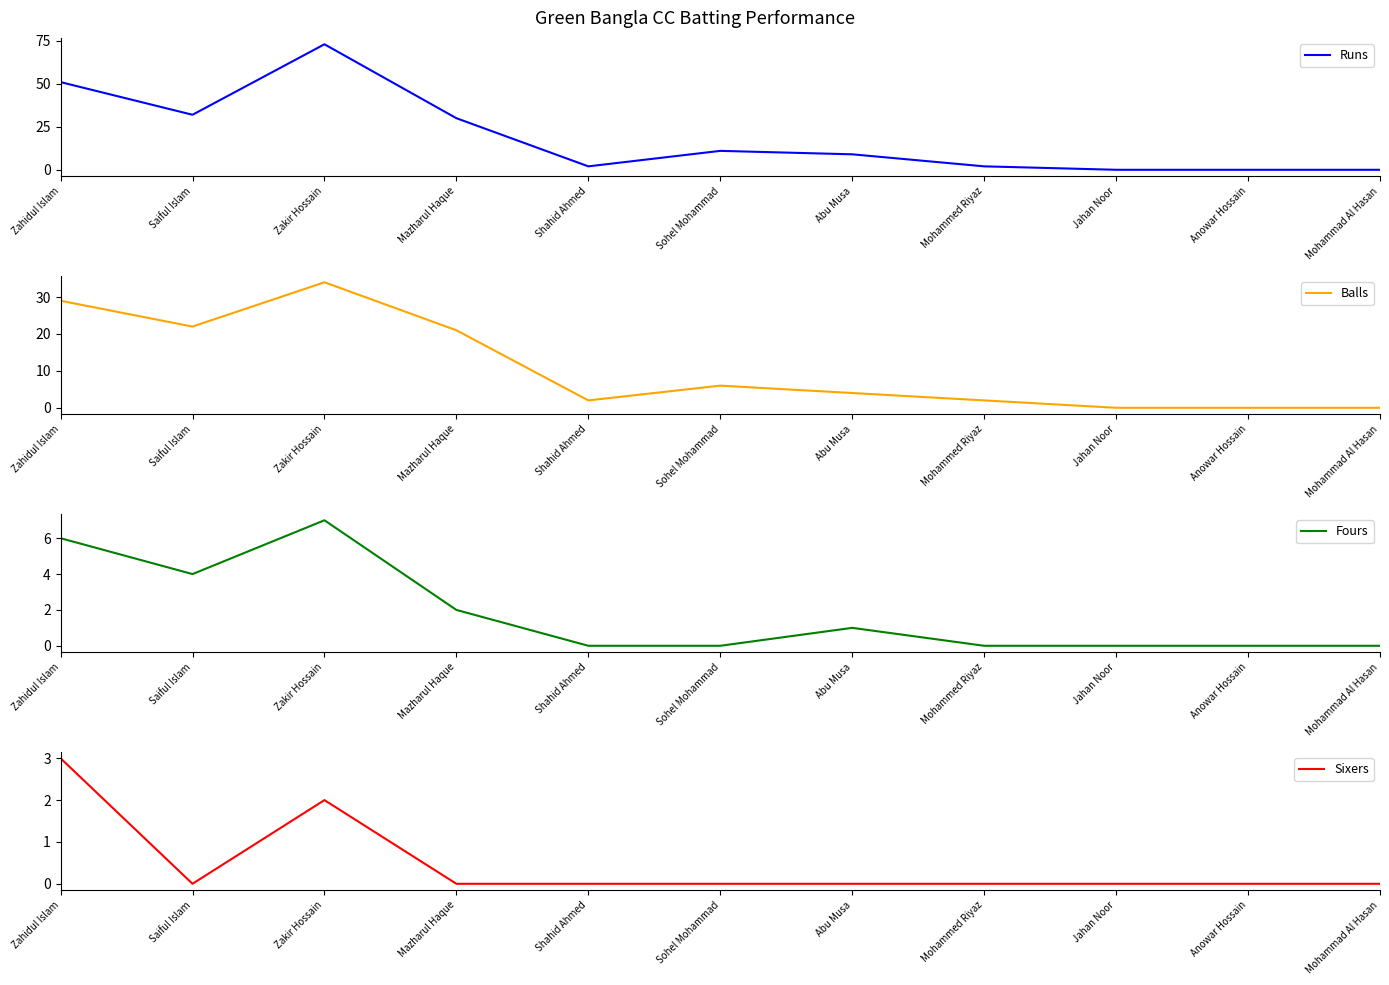

True or false: Runs has a value of 30 at Mazharul Haque.

True